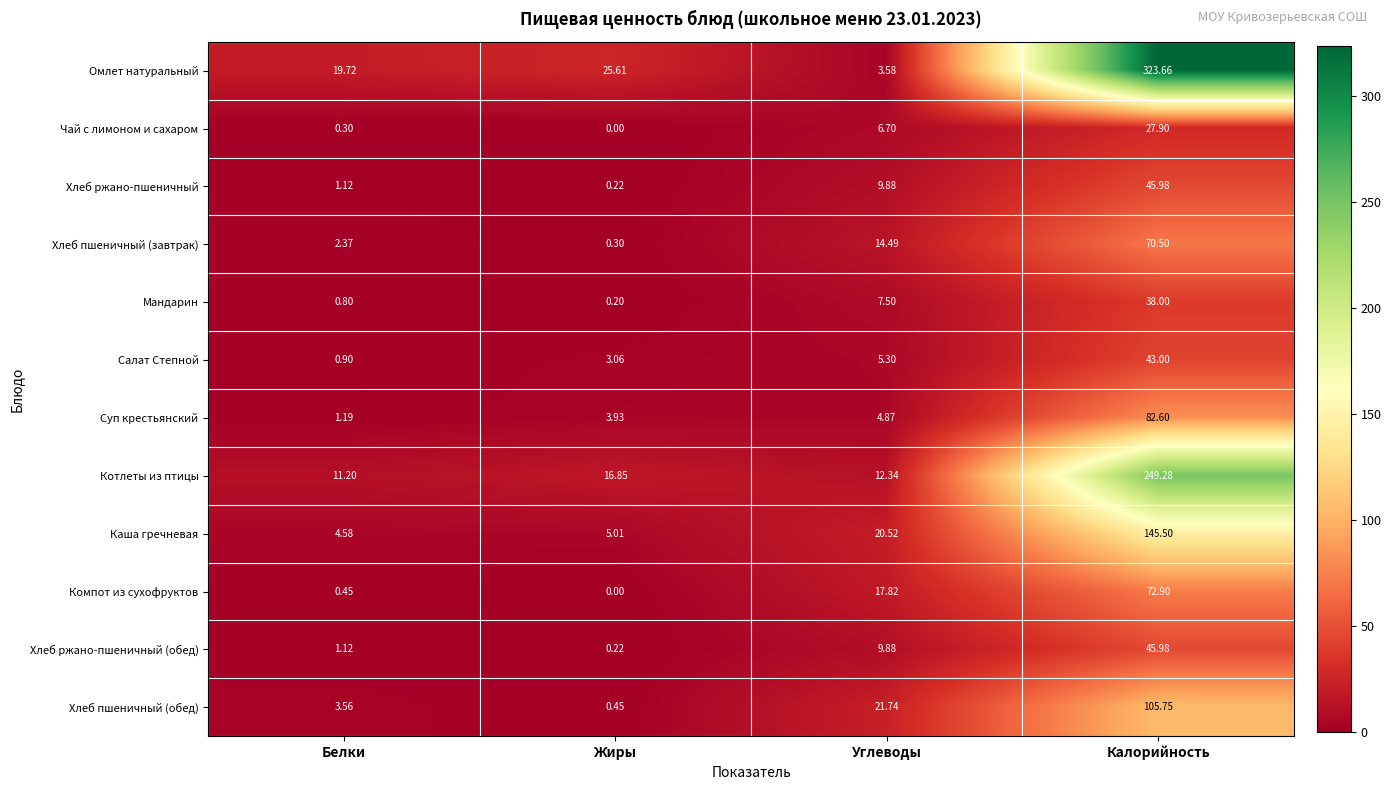

Between Белки and Калорийность, which series saw the biggest shift?

Омлет натуральный